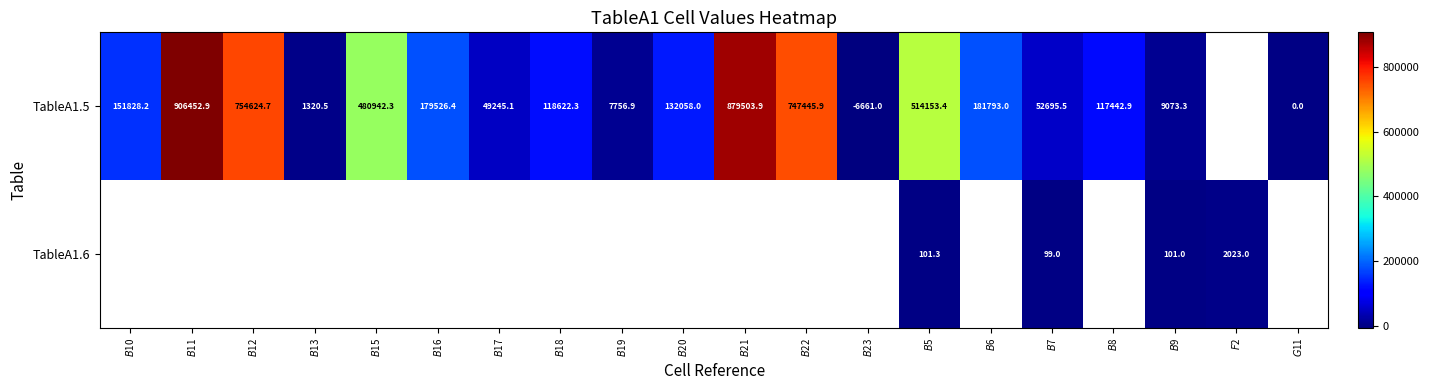

The row_0 series shows 1320.5 at $B$13. True or false?

True